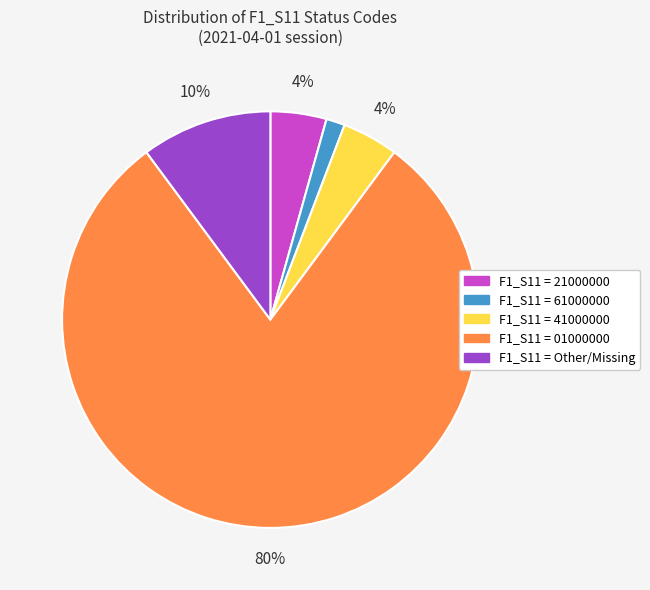

Is there a majority slice in this chart?

Yes